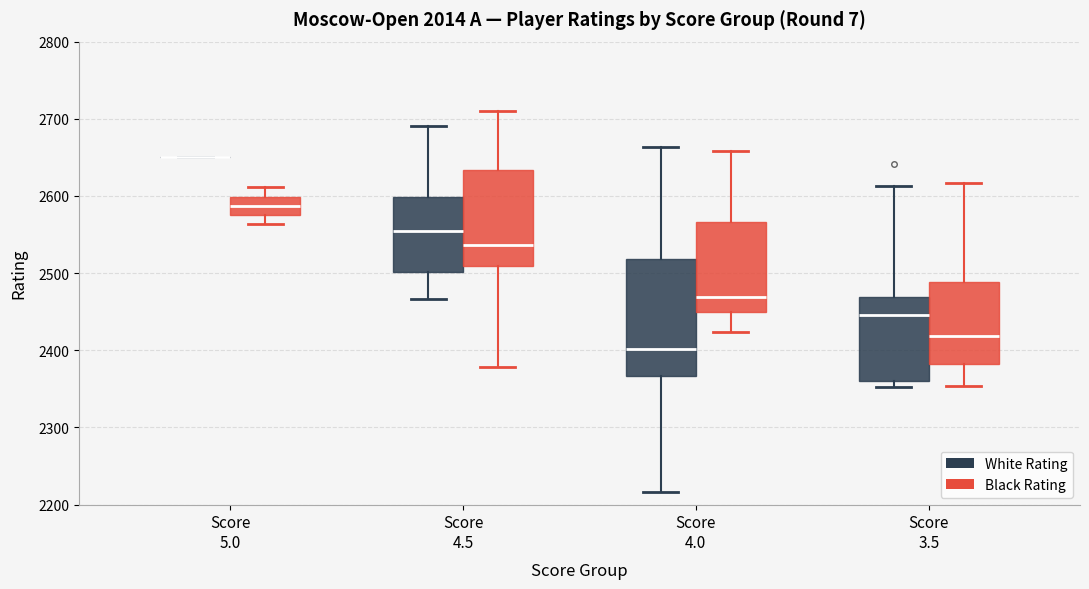

Which box is the tallest, from its lower edge to its upper edge?

Score 4.0 (White Rating)